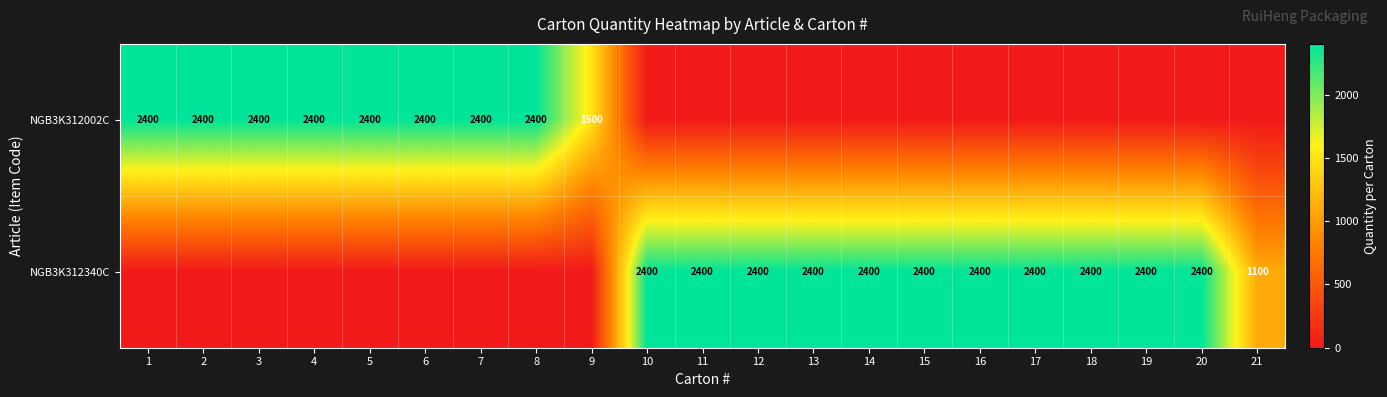

True or false: NGB3K312002C has a value of 2400 at 7.

True